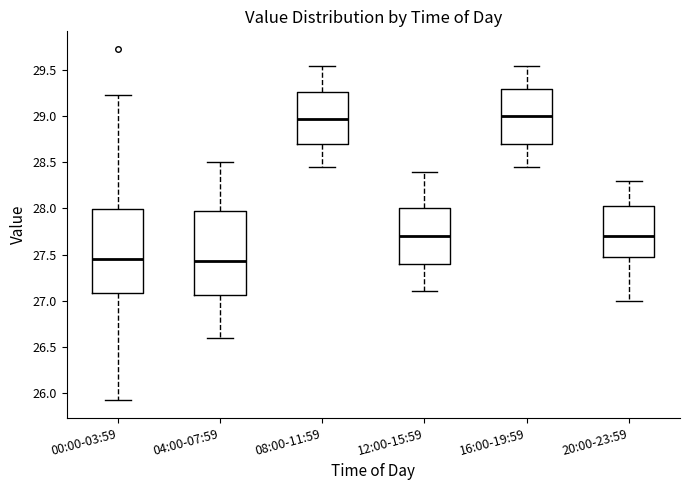

Where is the upper edge of the box for 00:00-03:59 on the y-axis? The values are not printed on the chart, so give them approximately, as read against the axis.

28.00